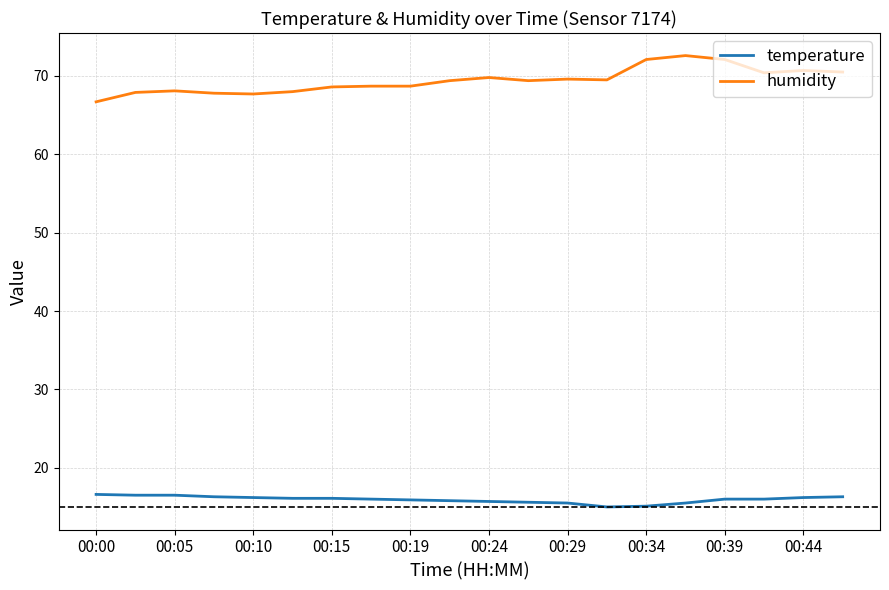

What is the lowest value of the humidity series?

66.7